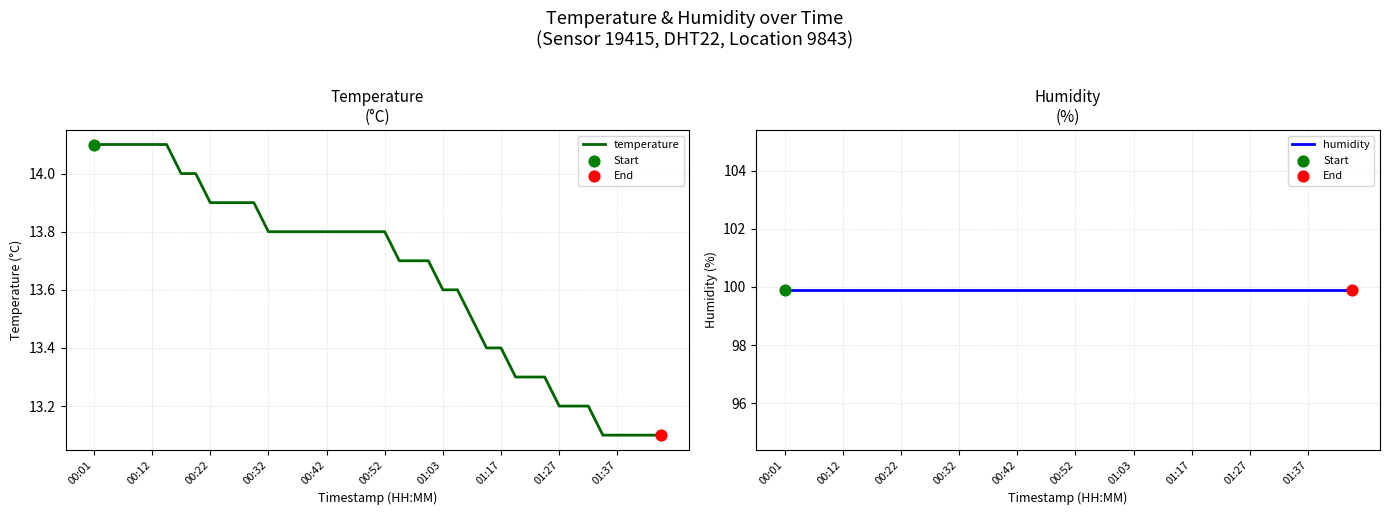

At how many categories does at least one series exceed 70?

40